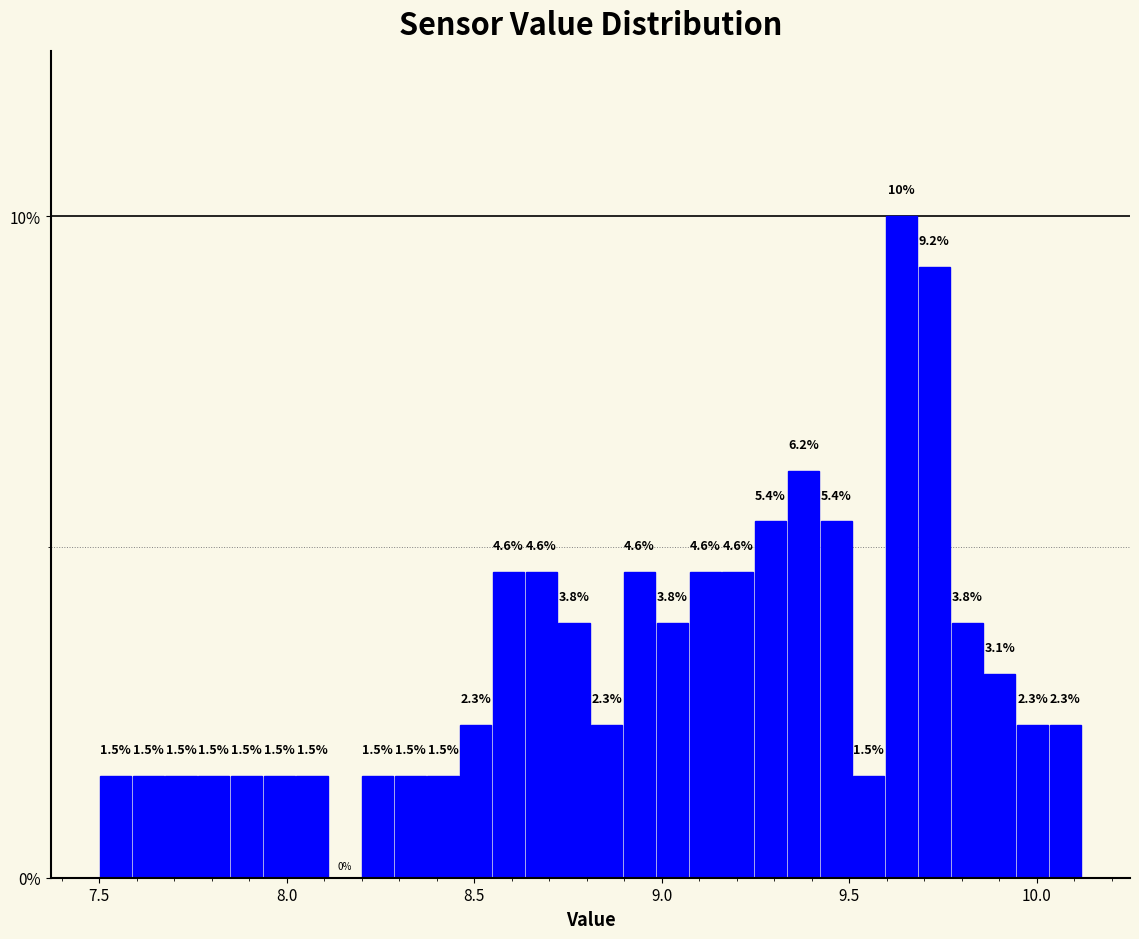

Read against the x-axis, roughly where is the centre of the tallest bar?

9.65